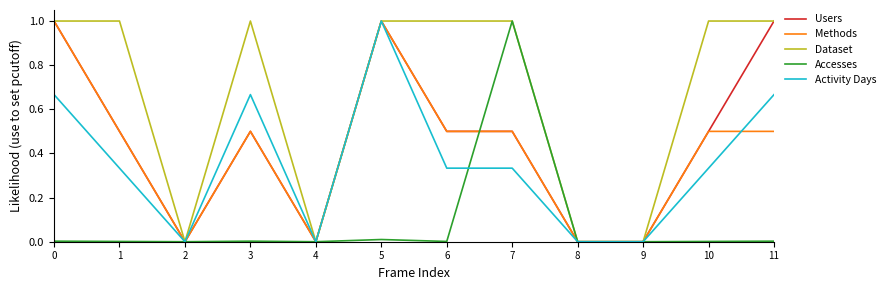

What is the maximum value for Methods?

1.0